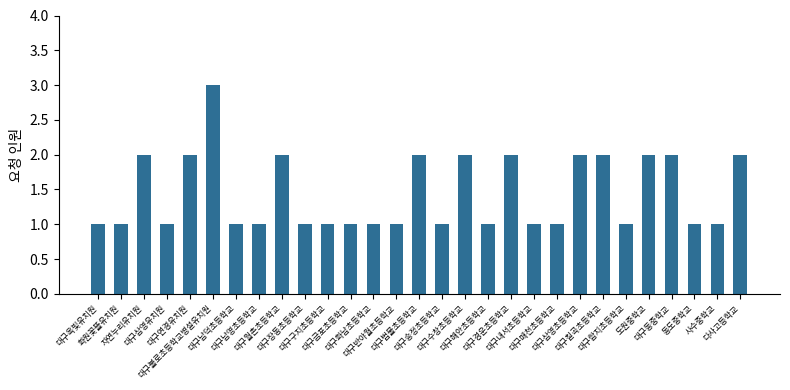

What position from the left is 대구구지초등학교?

11